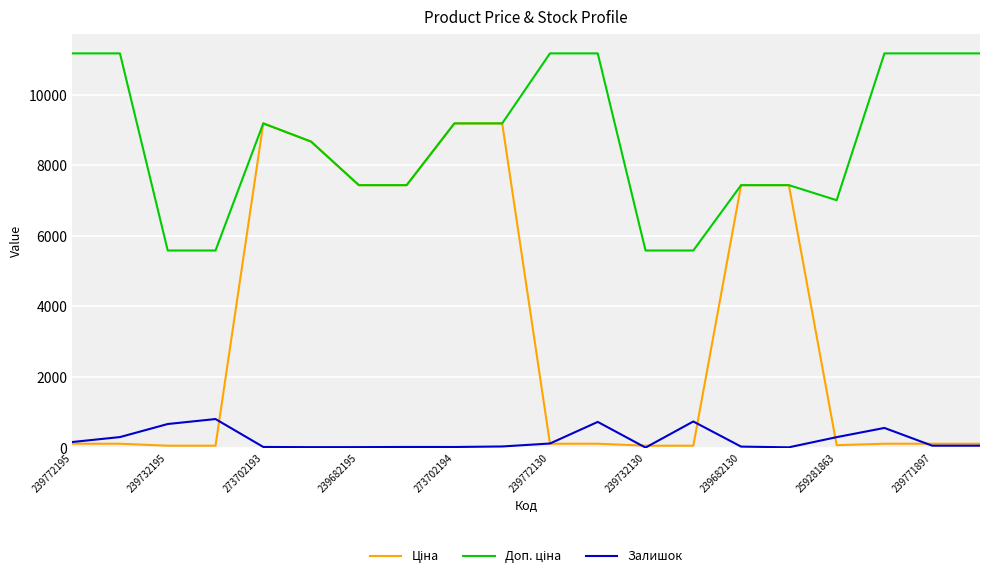

What is the maximum value for Залишок?

811.0